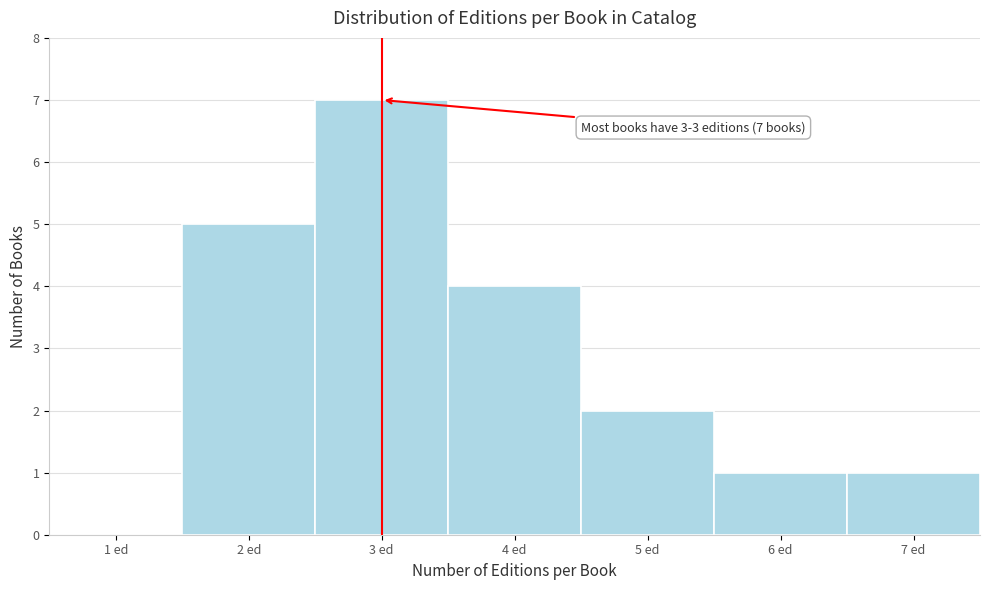

Reading left to right, transcribe all the data shown in this chart.

1 ed=0	2 ed=5	3 ed=7	4 ed=4	5 ed=2	6 ed=1	7 ed=1